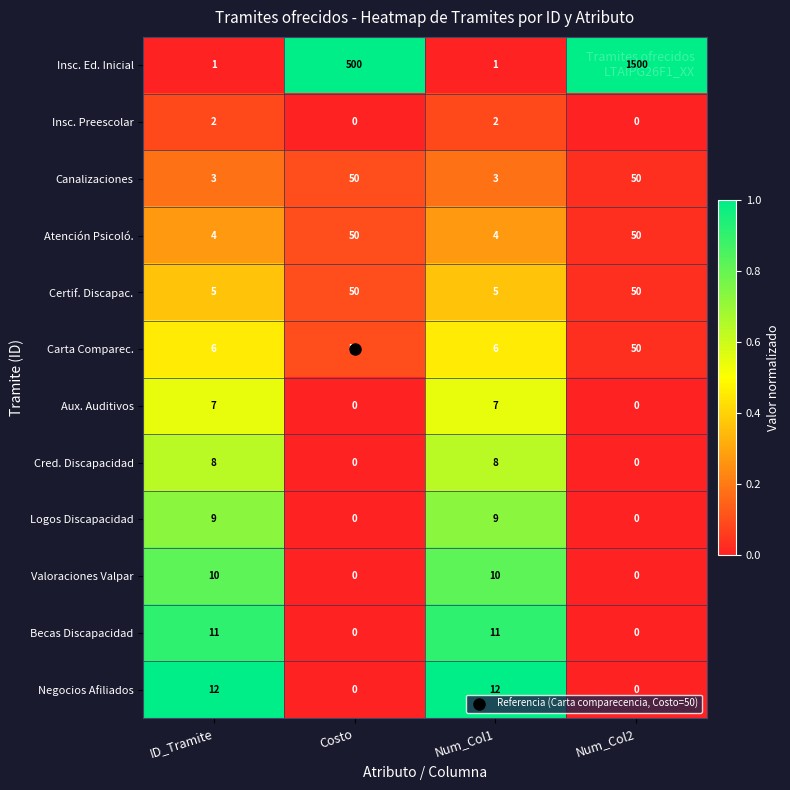

What is the difference between the second highest and second lowest values in the Negocios Afiliados series?

12